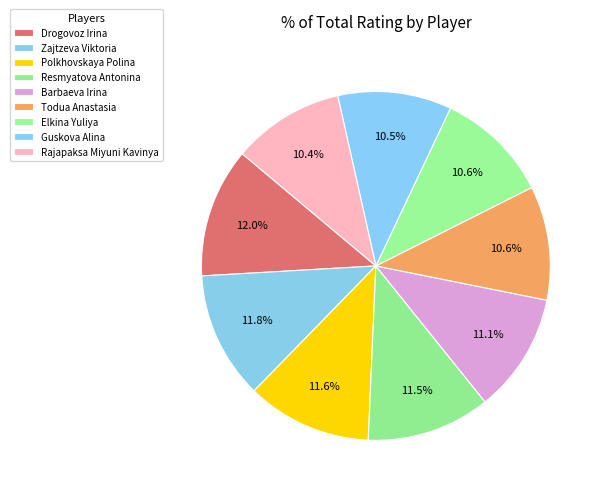

To the nearest percent, what percentage of the pie is Polkhovskaya Polina?

12%